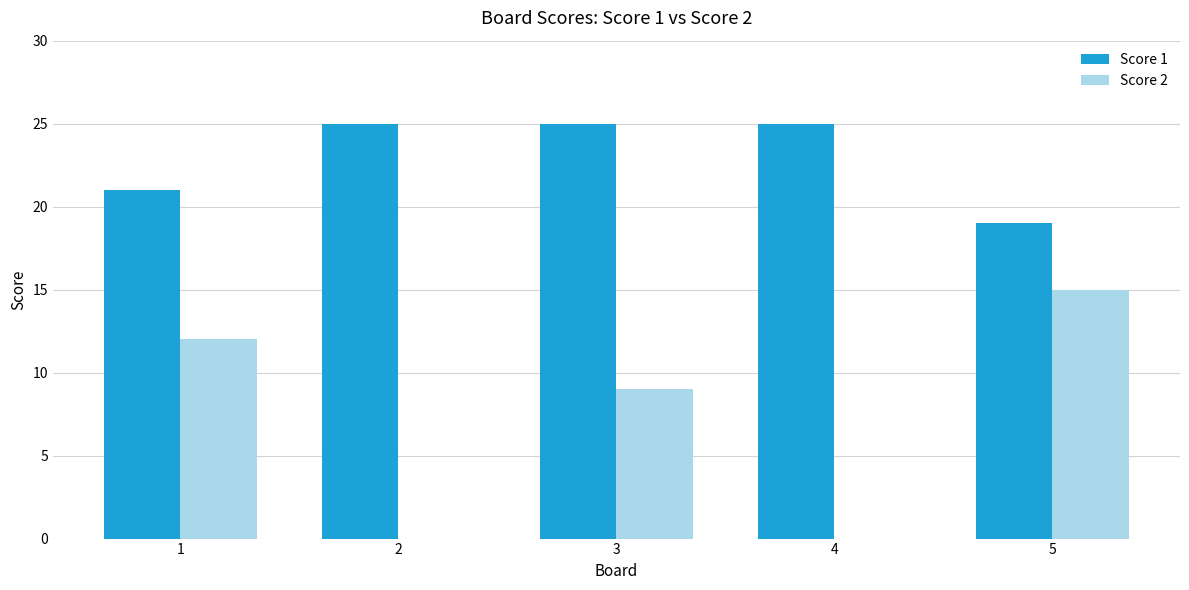

What is the average value of the Score 1 series?

23